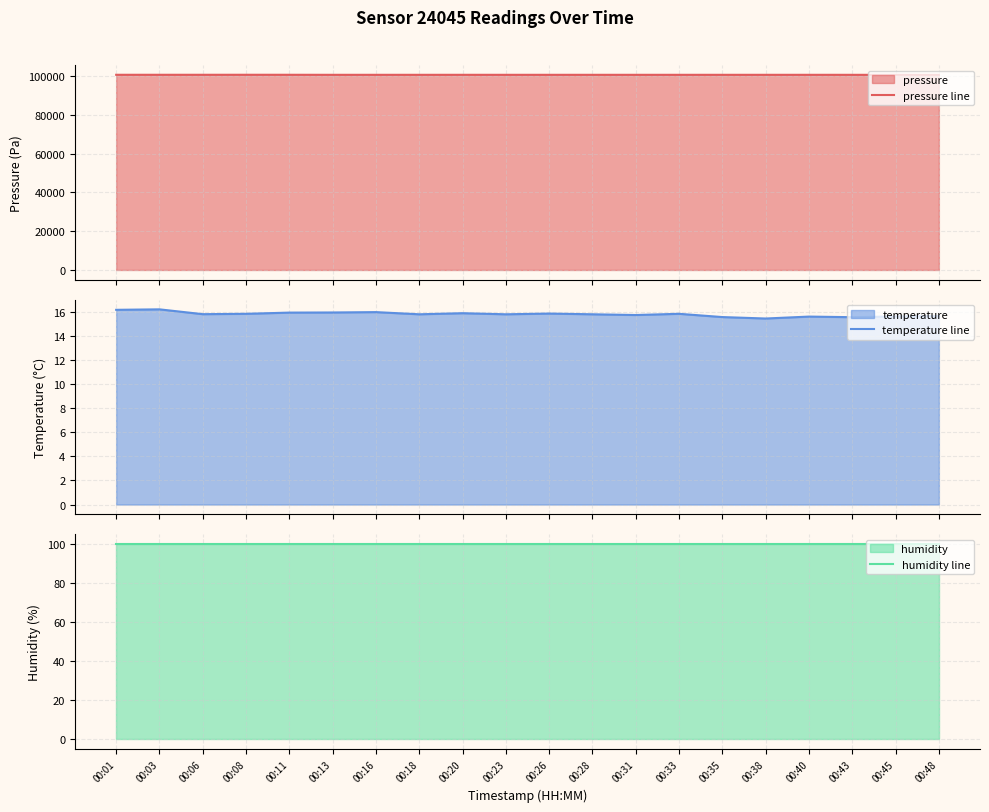

At which label does humidity line reach its minimum?

00:01